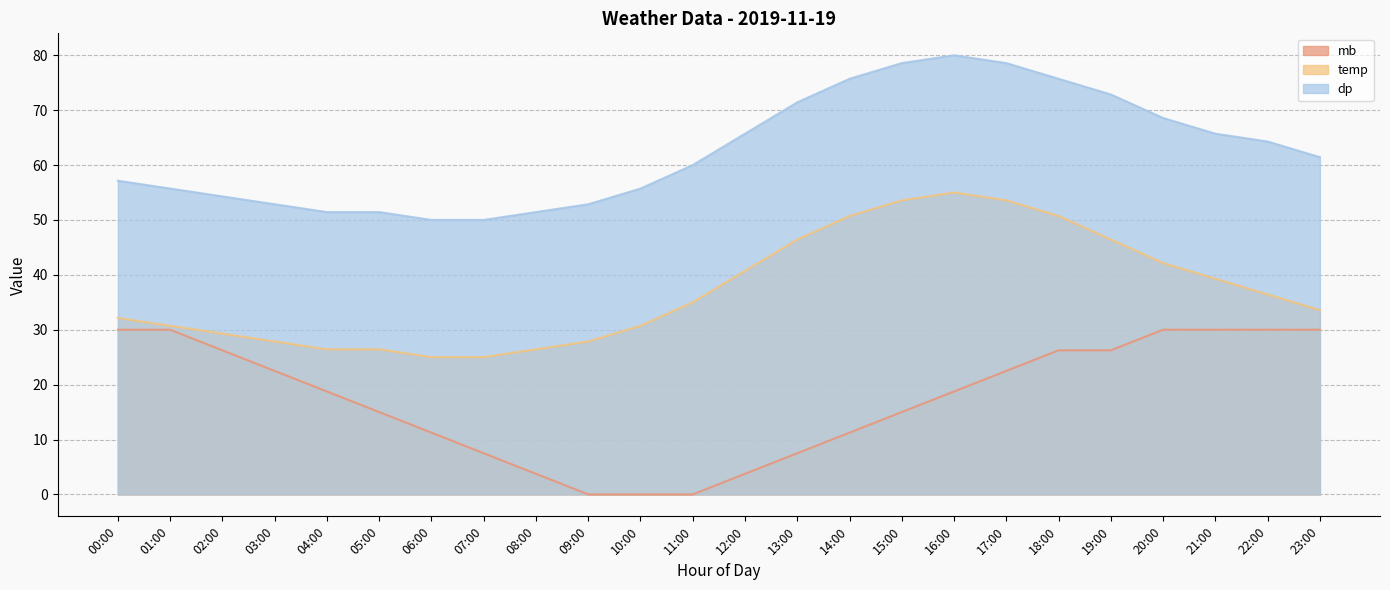

What position from the left is 17:00?

18